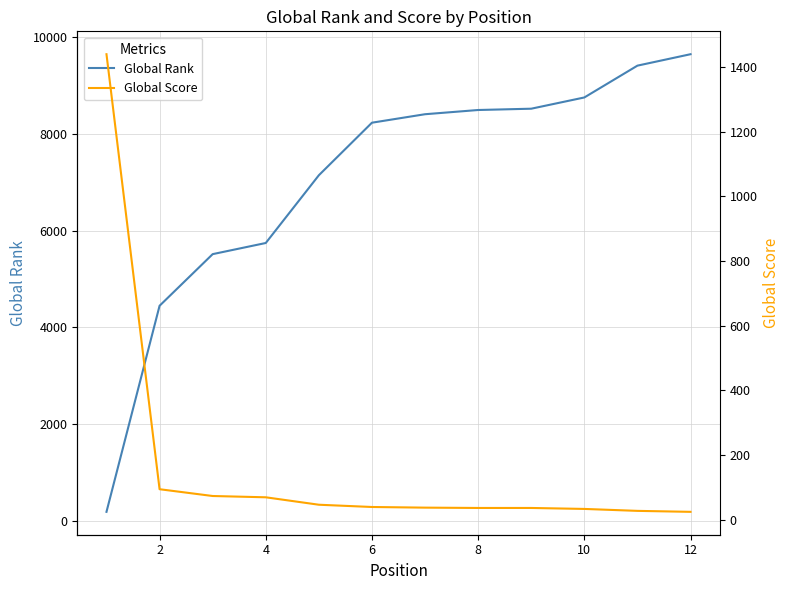

What is the minimum value shown in the chart?

24